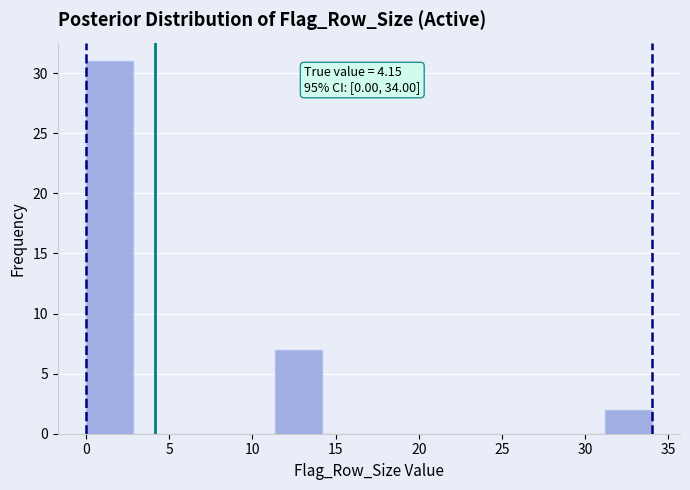

Which range on the x-axis has the tallest bar?

0.0 to 3.0